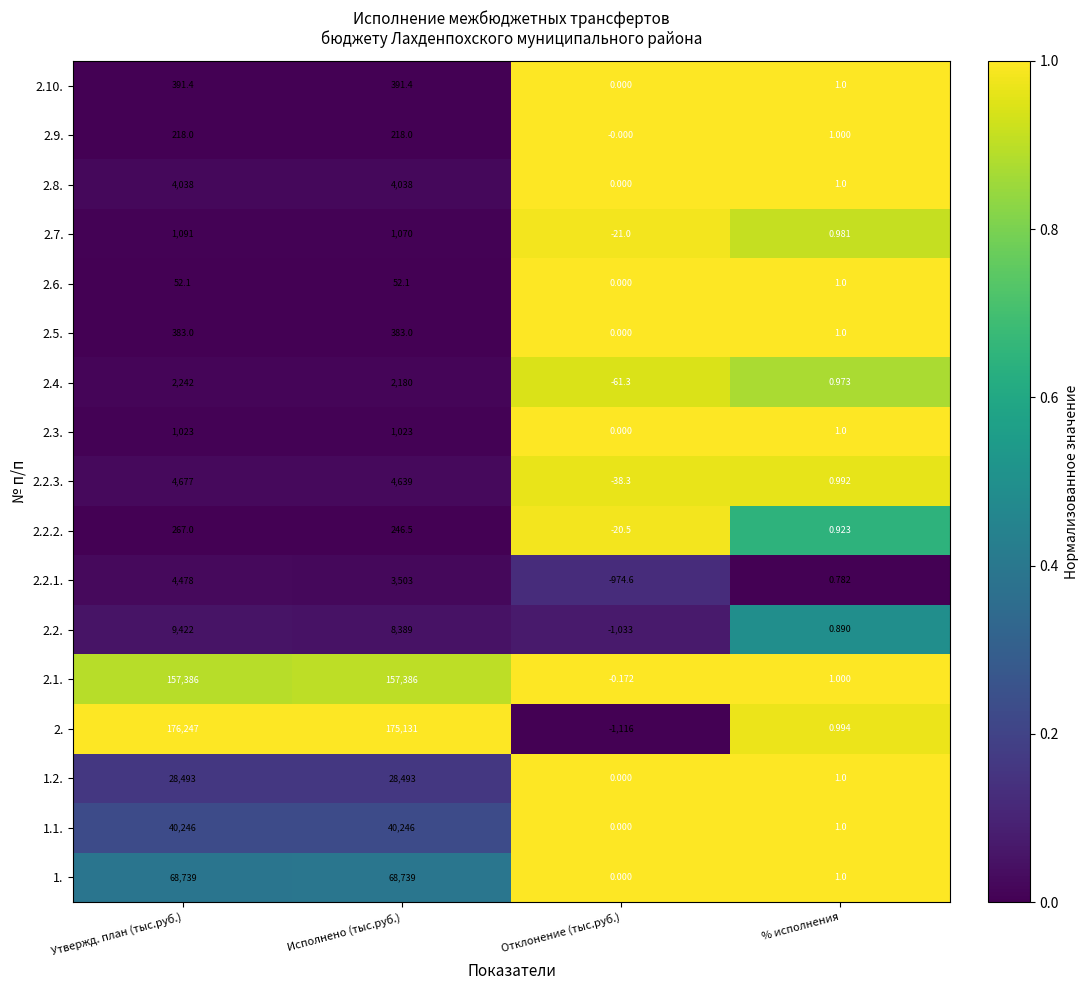

Where does the 2.2.1. series first go above 3503?

Утвержд. план (тыс.руб.)